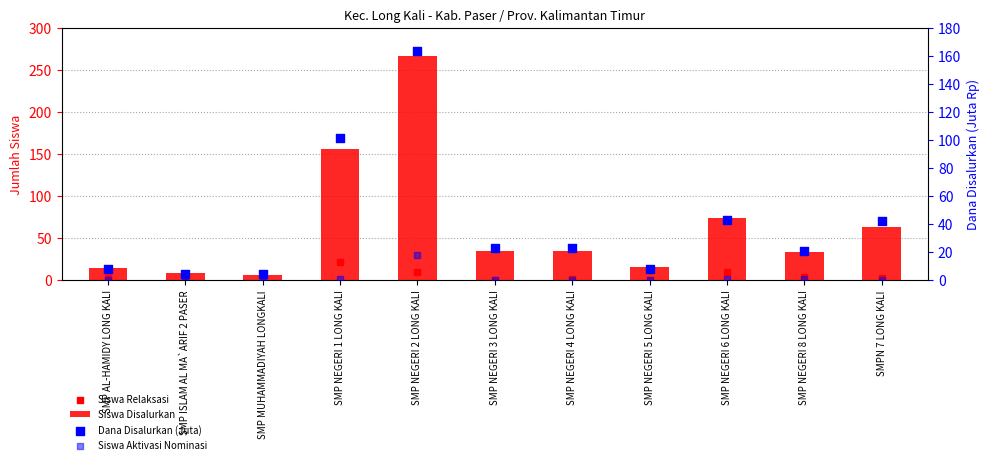

Which series has the largest total across all categories?

Siswa Disalurkan